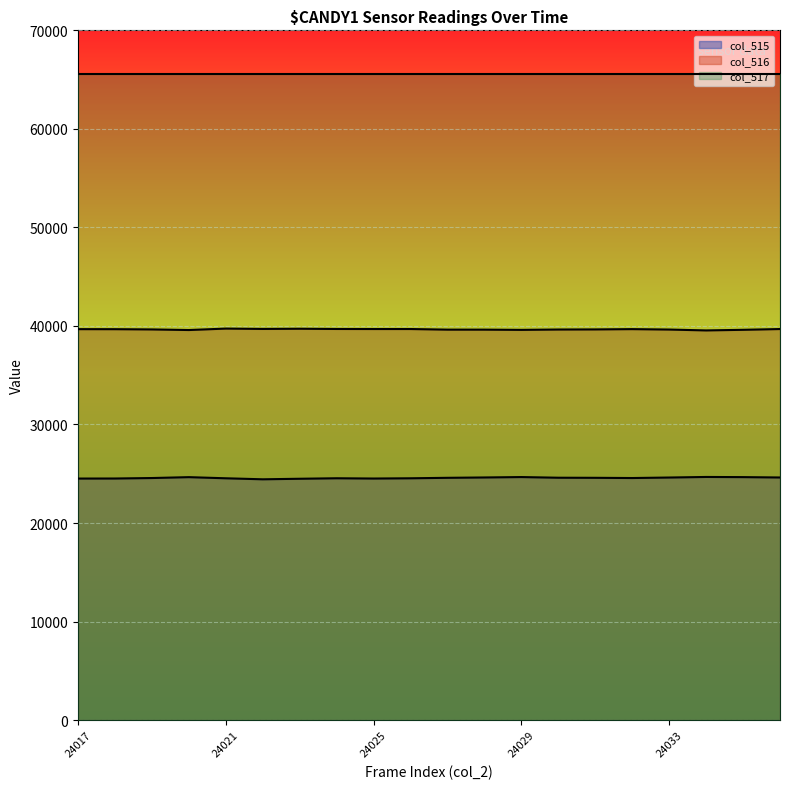

True or false: col_515 and col_516 cross at least once.

False